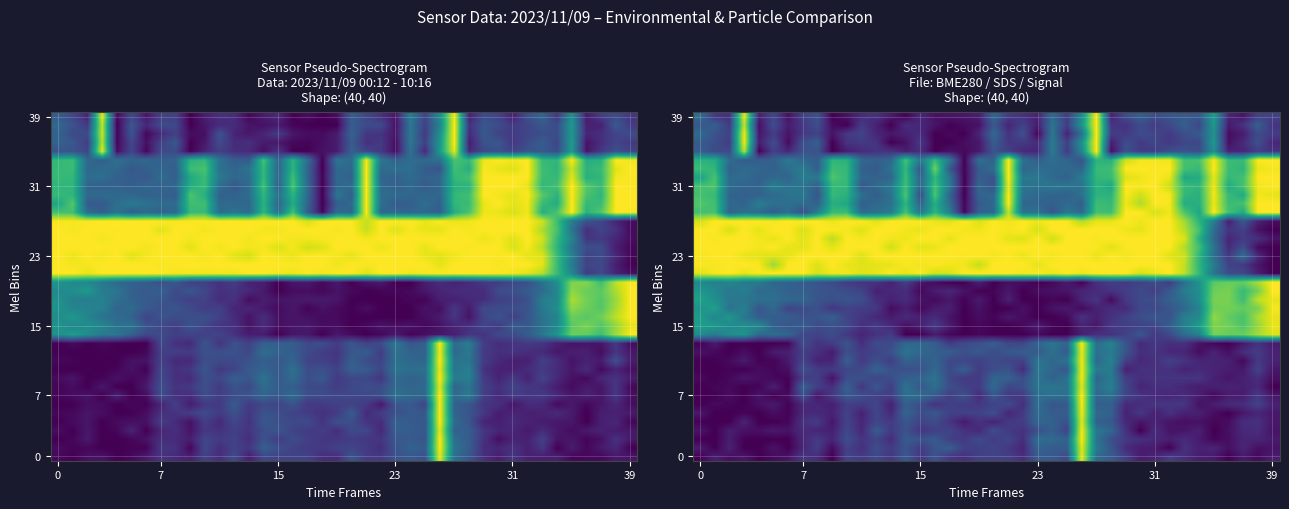

Which category has the highest value across all series?

26